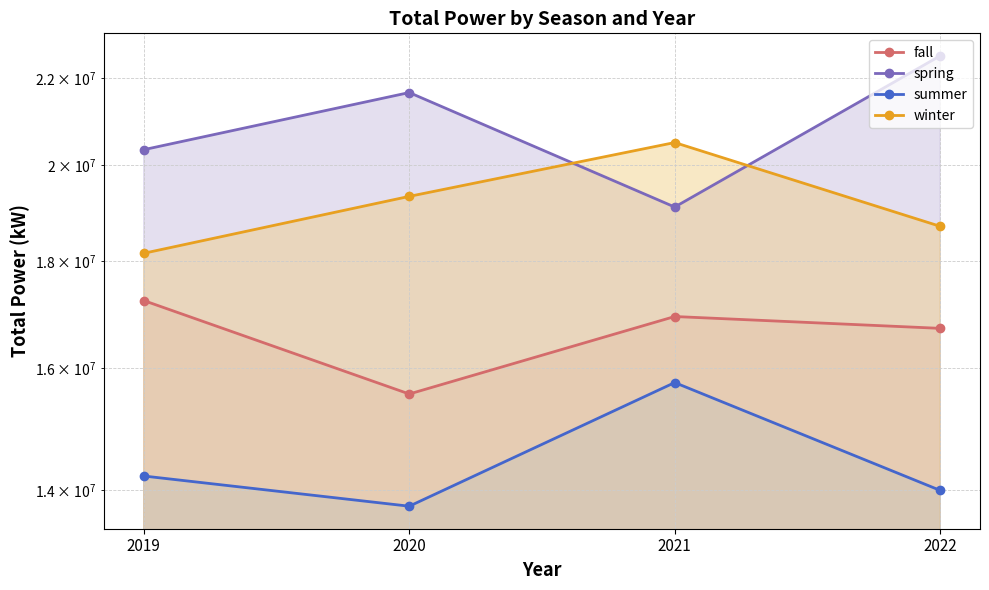

What is the value of the spring point at the 4th from the left?

22548057.0